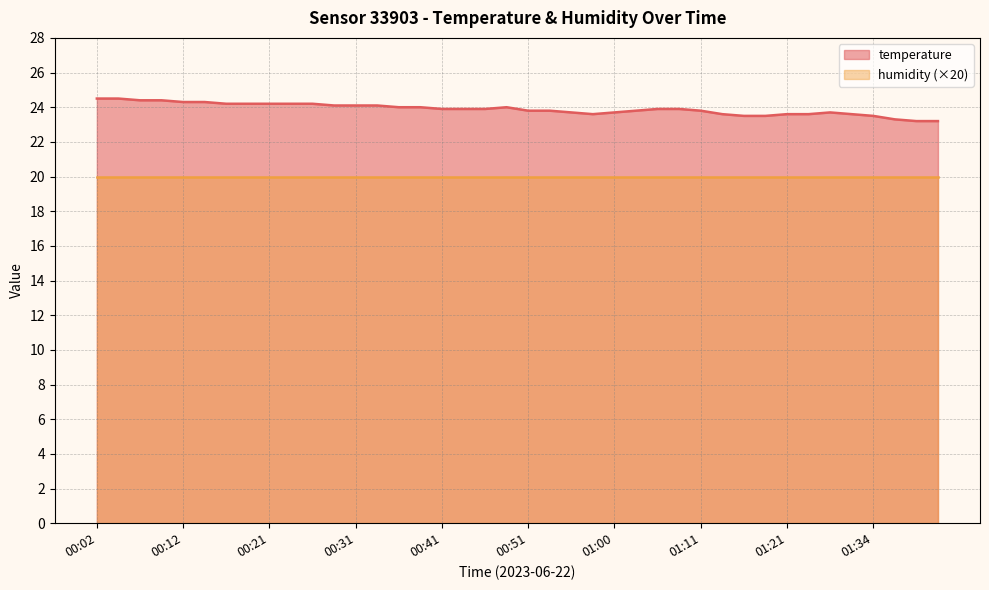

Reading left to right, list all the values displayed in this chart.

24.5	24.5	24.4	24.4	24.3	24.3	24.2	24.2	24.2	24.2	24.2	24.1	24.1	24.1	24.0	24.0	23.9	23.9	23.9	24.0	23.8	23.8	23.7	23.6	23.7	23.8	23.9	23.9	23.8	23.6	23.5	23.5	23.6	23.6	23.7	23.6	23.5	23.3	23.2	23.2